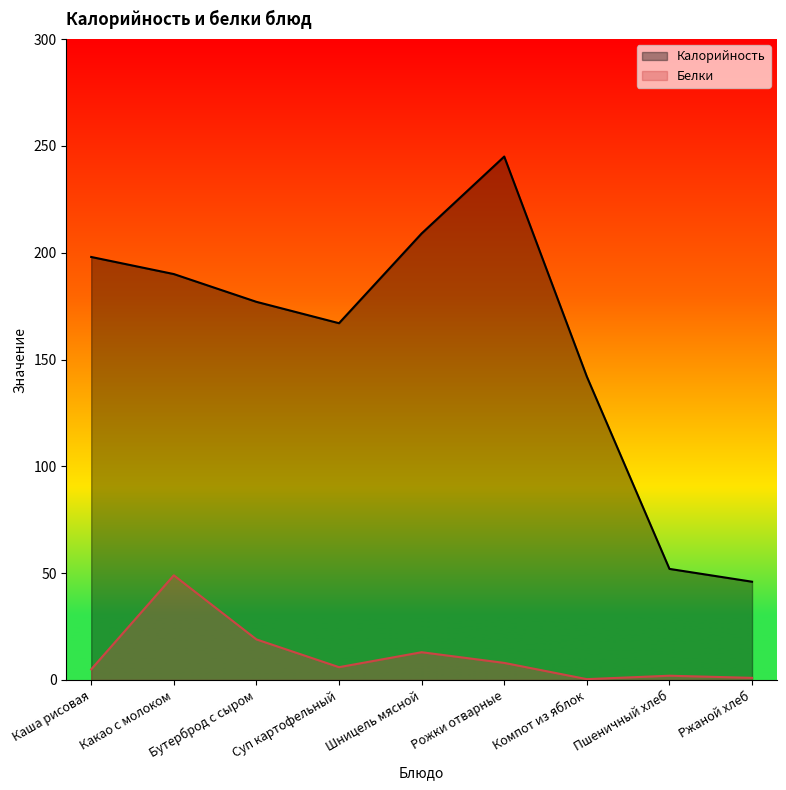

List the labels in order of Калорийность value, largest first.

Рожки отварные, Шницель мясной, Каша рисовая, Какао с молоком, Бутерброд с сыром, Суп картофельный, Компот из яблок, Пшеничный хлеб, Ржаной хлеб